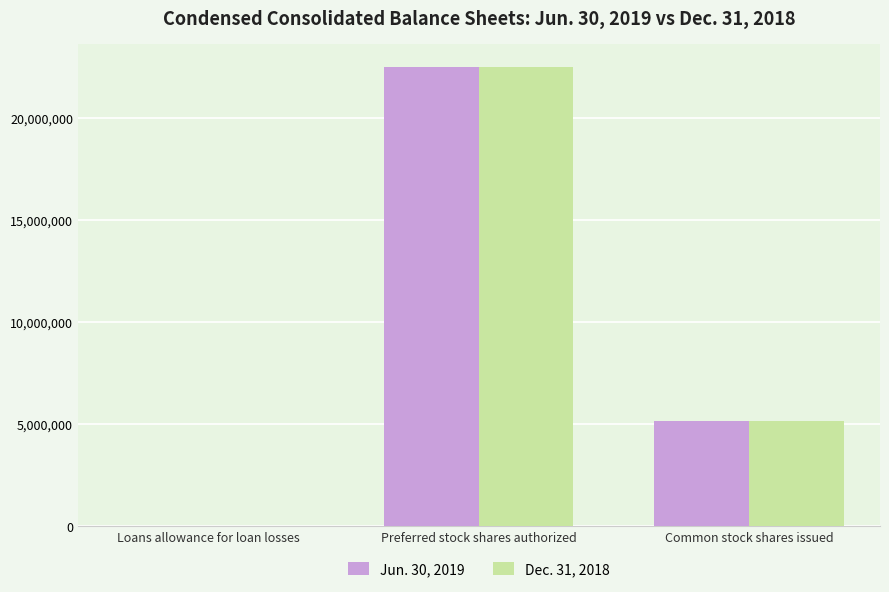

What is the sum of the Jun. 30, 2019 values at Common stock shares issued and Loans allowance for loan losses?

5166618